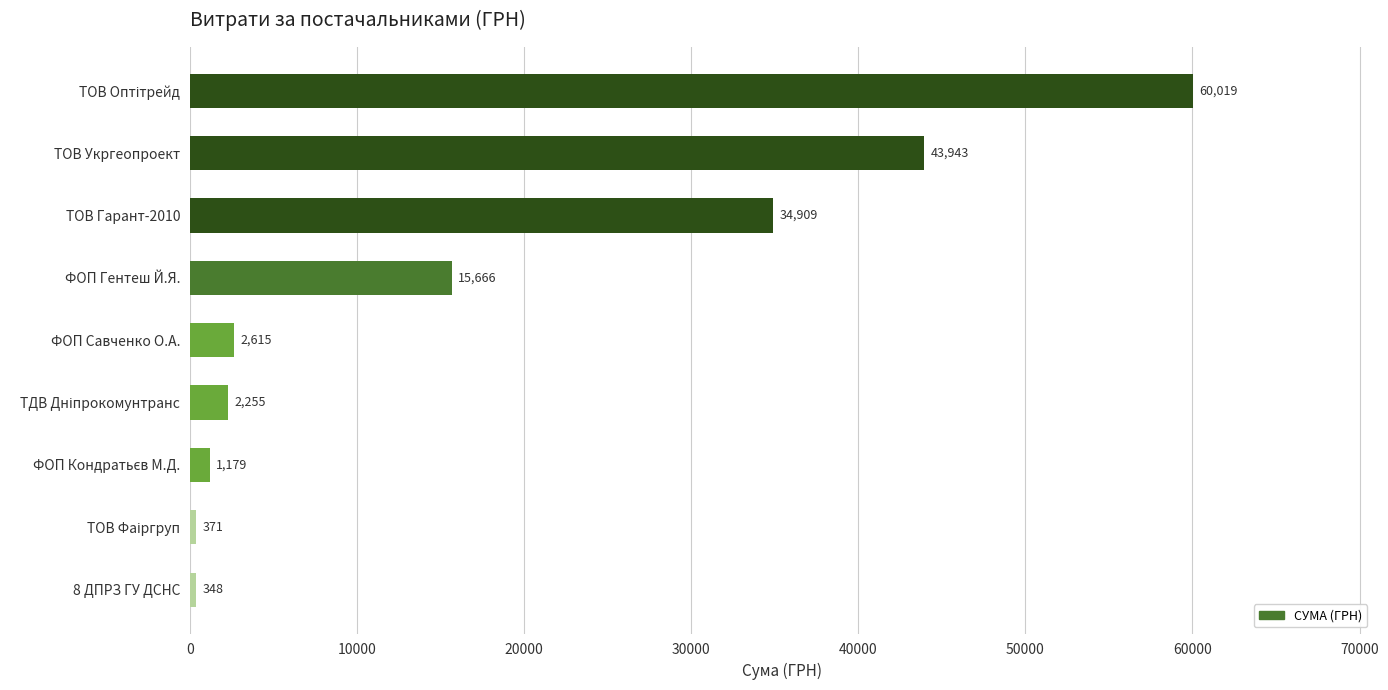

Where is the data nearest to the value 30183?

ТОВ Гарант-2010